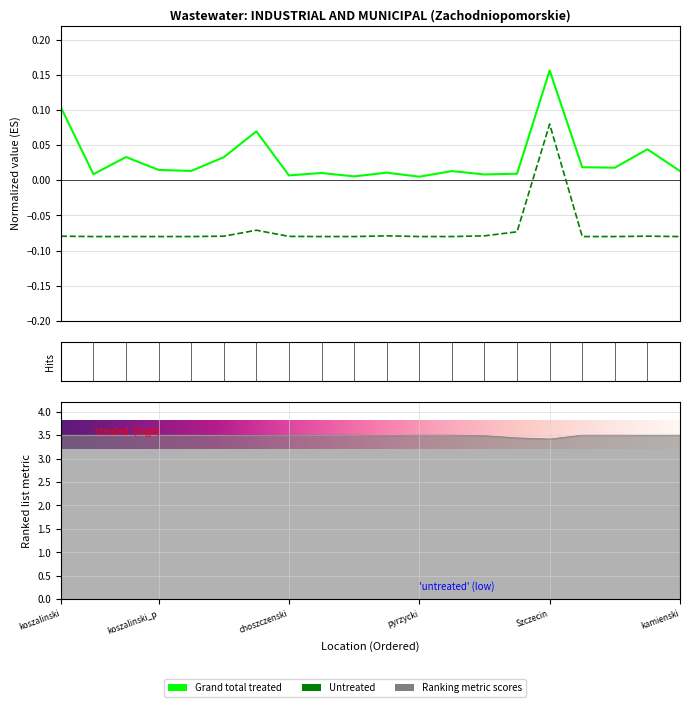

What is the sum of all untreated values?

-1.4